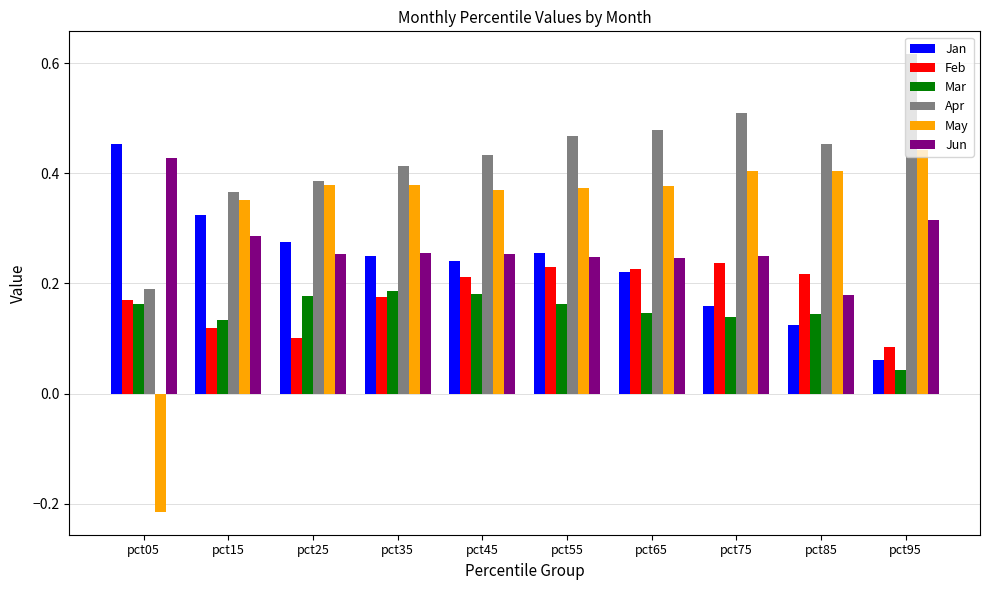

Count the Jun values in the range 0 to 1.

10